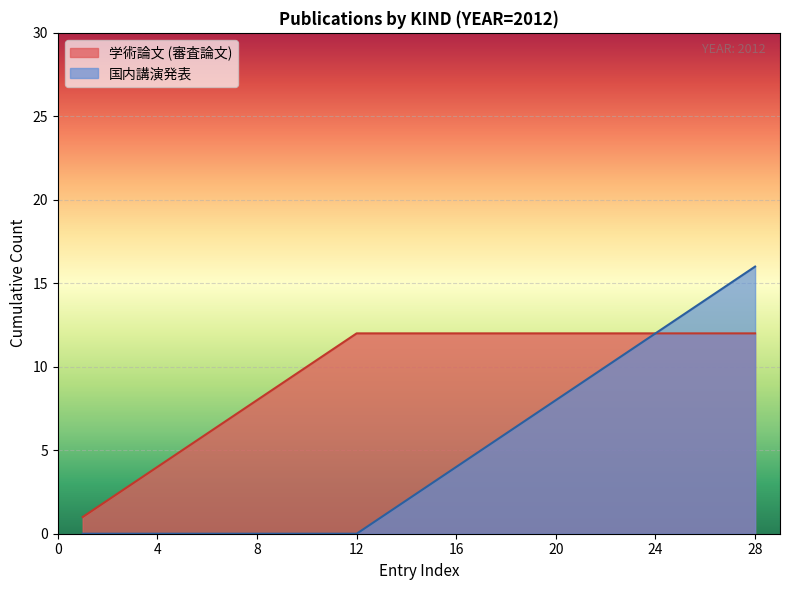

What is the maximum value shown in the chart?

16